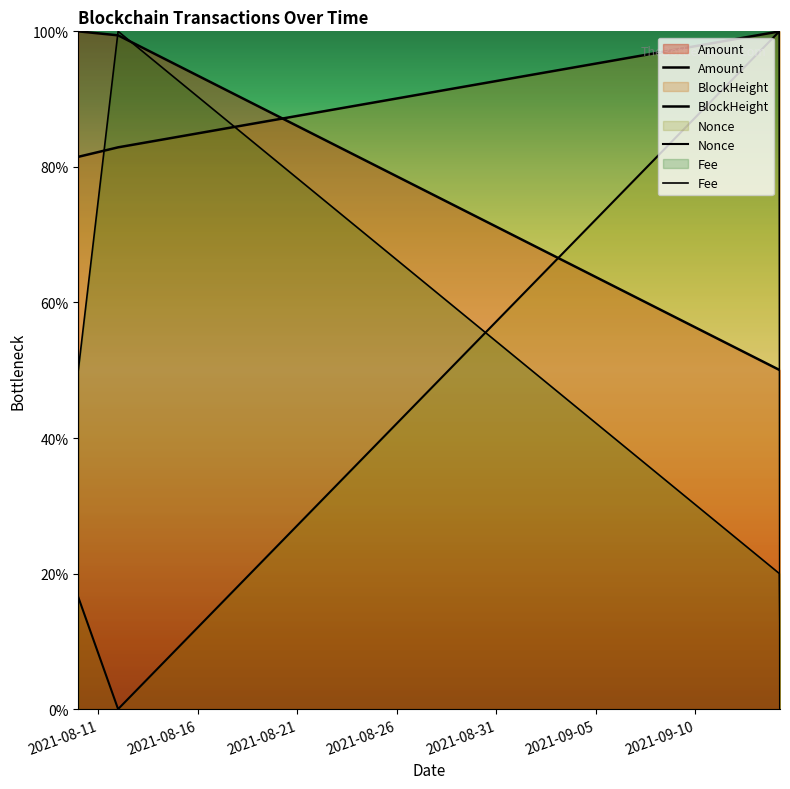

At which label is BlockHeight closest to 90?

2021-08-11